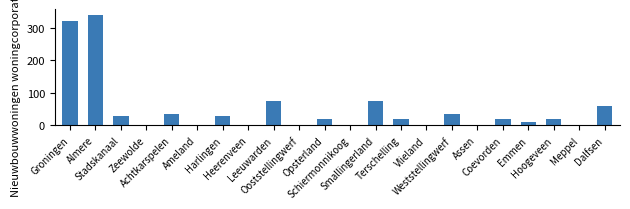

What is the average value?

50